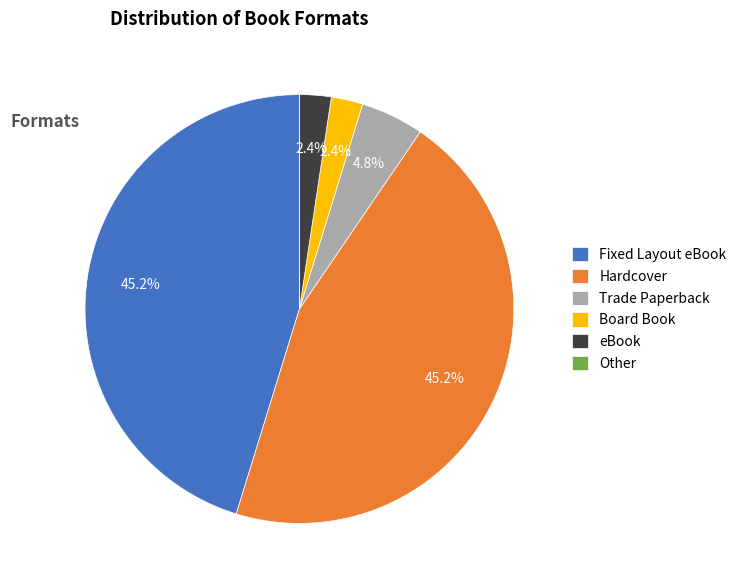

To the nearest percent, what is the difference between the largest and smallest slice percentages?

45%